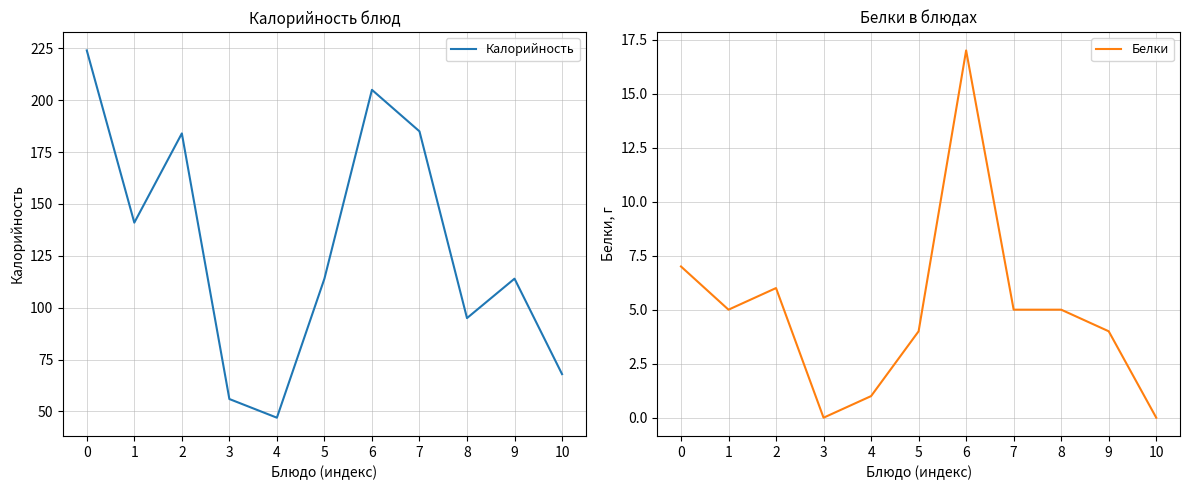

Rank the series by their average value, from highest to lowest.

Калорийность, Белки